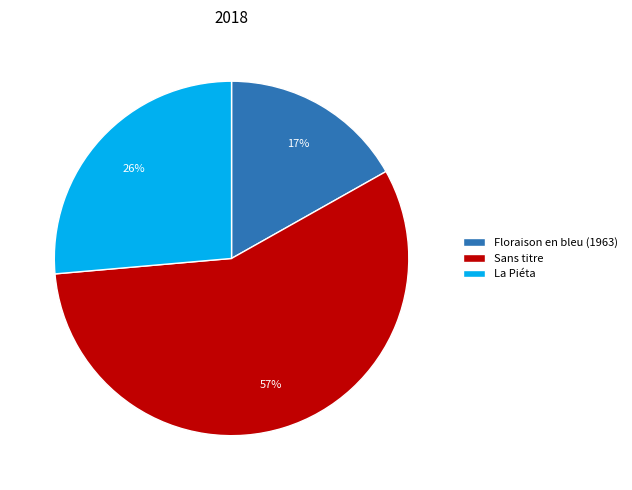

To the nearest percent, what is the difference between the largest and smallest slice percentages?

40%